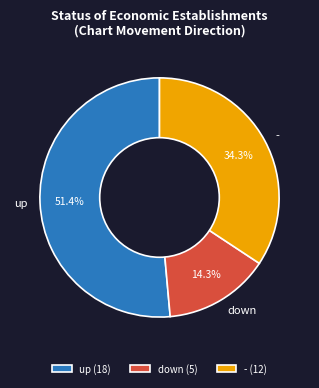

What is the majority slice?

up